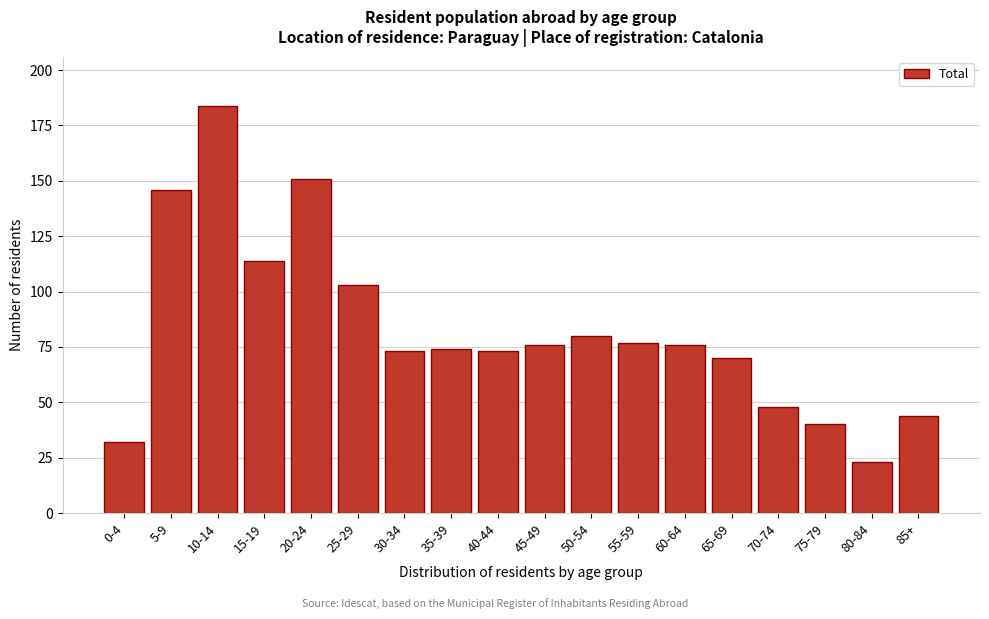

Reading left to right, transcribe all the data shown in this chart.

0-4=32	5-9=146	10-14=184	15-19=114	20-24=151	25-29=103	30-34=73	35-39=74	40-44=73	45-49=76	50-54=80	55-59=77	60-64=76	65-69=70	70-74=48	75-79=40	80-84=23	85+=44